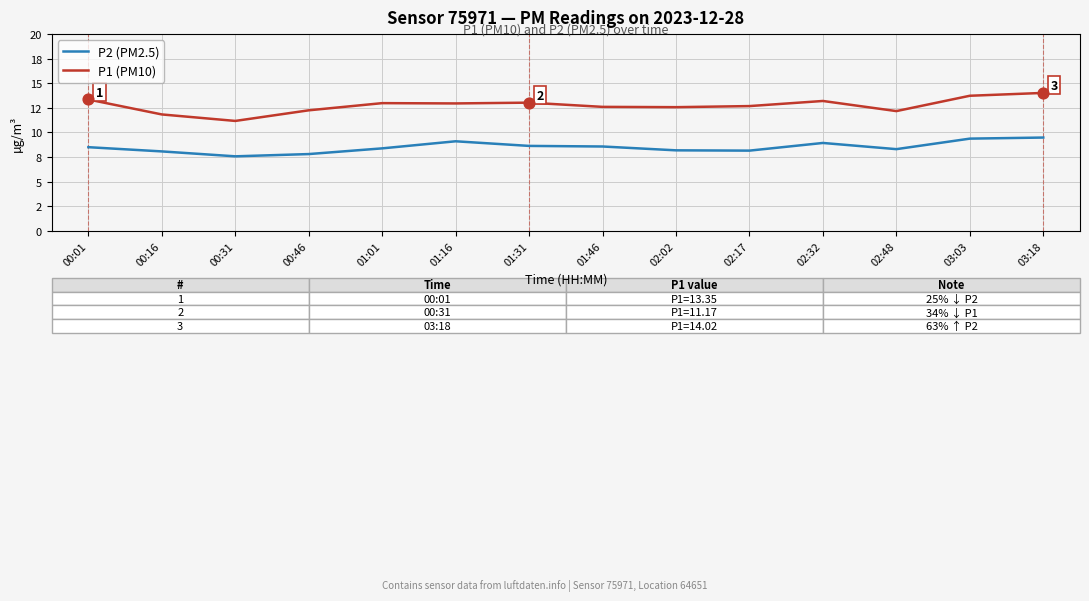

What are all the series names shown in the legend?

P2 (PM2.5), P1 (PM10)